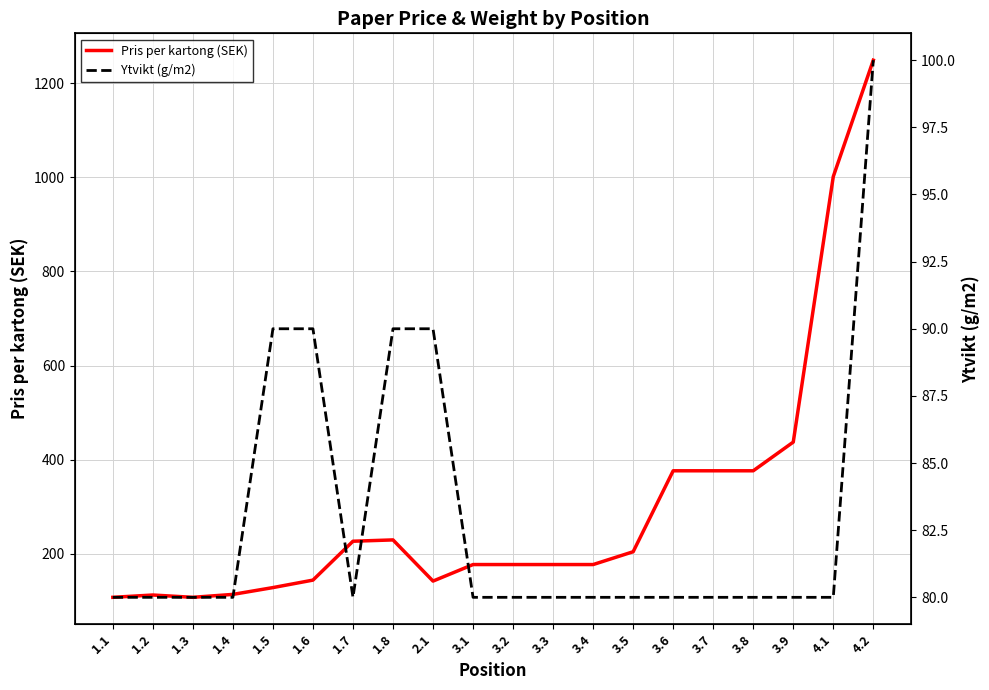

Reading left to right, extract all data points from this chart.

Pris per kartong (SEK): 108.0	112.8	107.9	114.2	128.6	144.5	227.0	229.8	142.4	177.5	177.5	177.5	177.5	204.7	376.6	376.6	376.6	437.5	1001.3	1248.5
Ytvikt (g/m2): 80.0	80.0	80.0	80.0	90.0	90.0	80.0	90.0	90.0	80.0	80.0	80.0	80.0	80.0	80.0	80.0	80.0	80.0	80.0	100.0